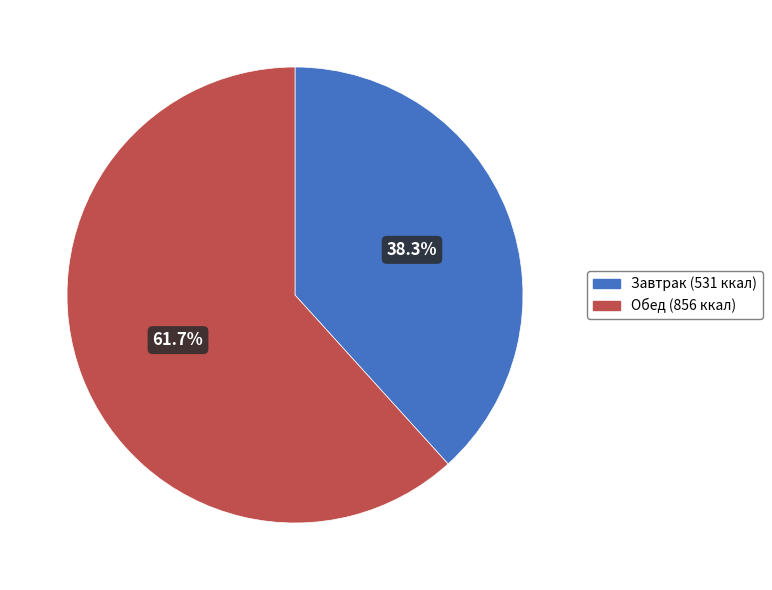

Which category has the smallest portion of the pie?

Завтрак (531 ккал)